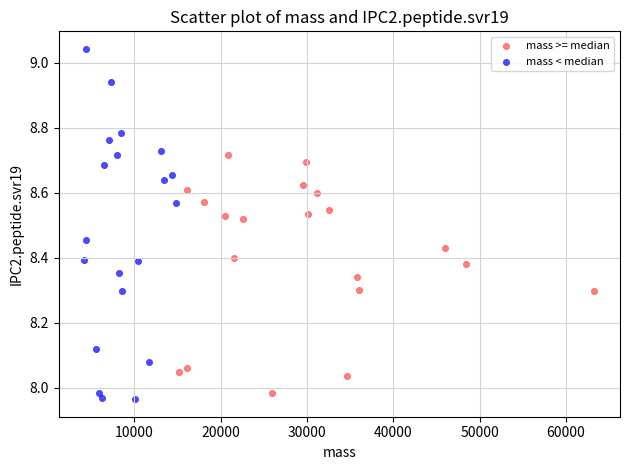

Which series reaches the maximum Y coordinate?

mass < median